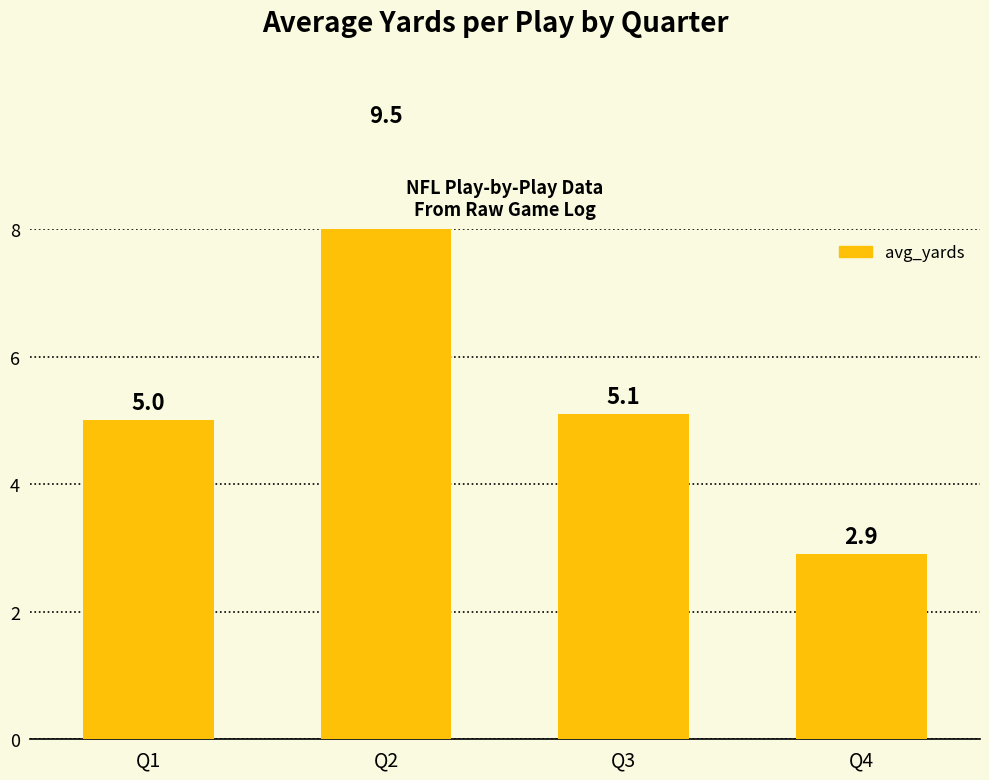

What is the greatest value displayed?

9.5